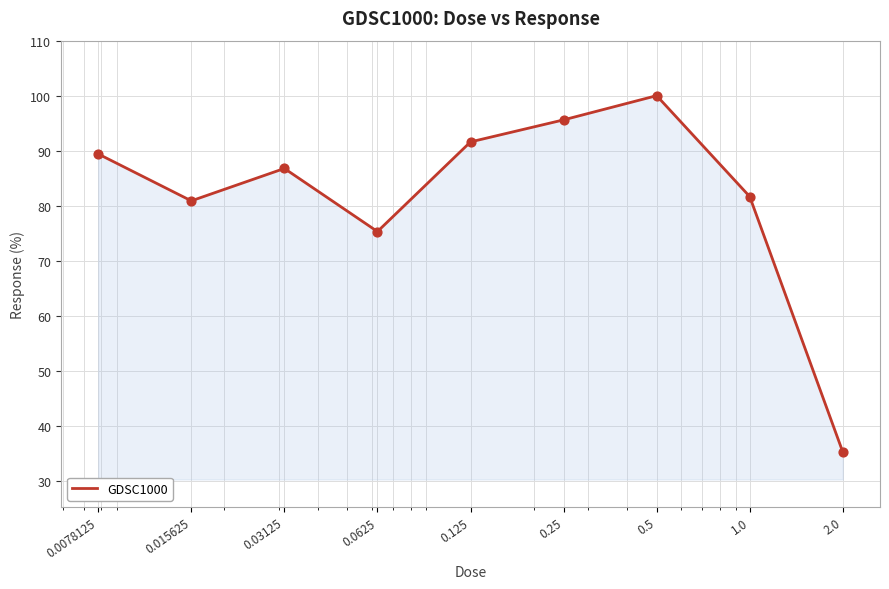

What is the difference between the maximum and minimum values?

64.8